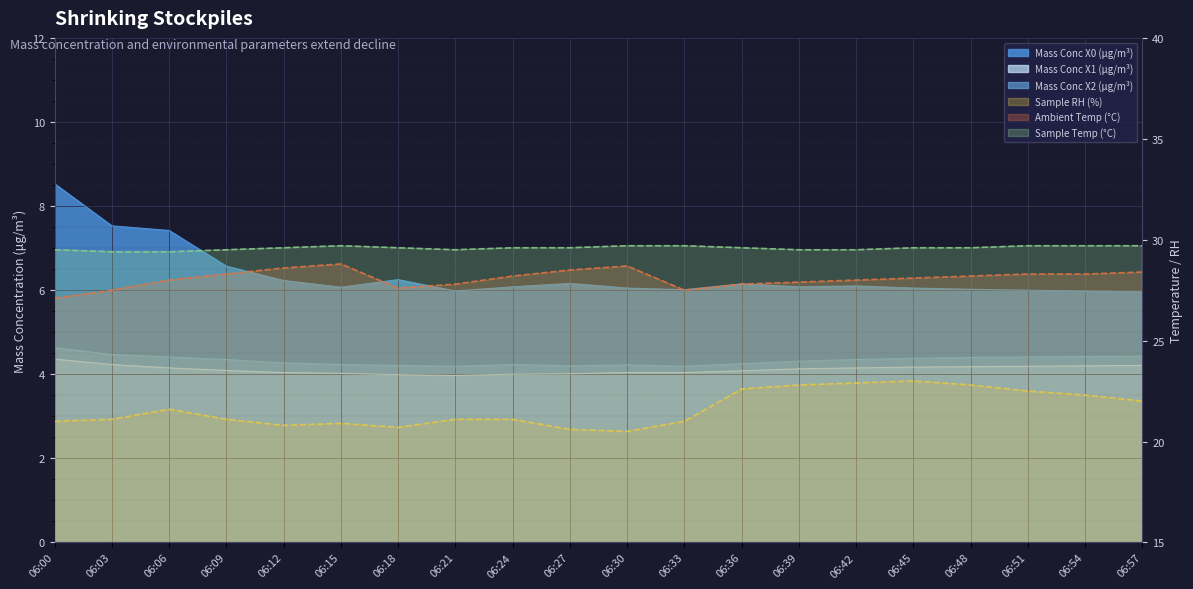

List the labels in order of Ambient Temp (°C) value, smallest first.

06:00, 06:03, 06:33, 06:18, 06:21, 06:36, 06:39, 06:06, 06:42, 06:45, 06:24, 06:48, 06:09, 06:51, 06:54, 06:57, 06:27, 06:12, 06:30, 06:15